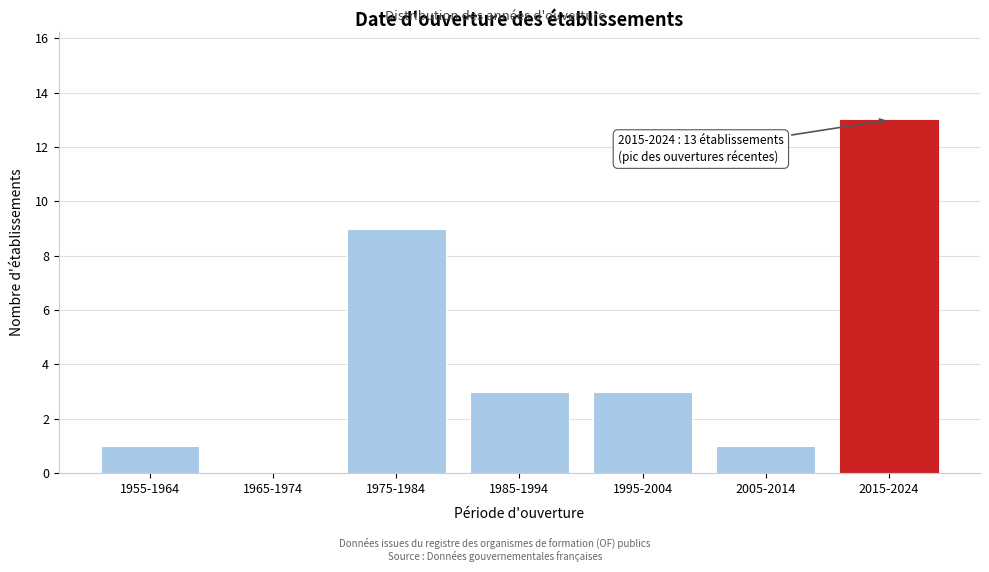

Reading right to left, extract all data points from this chart.

2015-2024=13	2005-2014=1	1995-2004=3	1985-1994=3	1975-1984=9	1965-1974=0	1955-1964=1